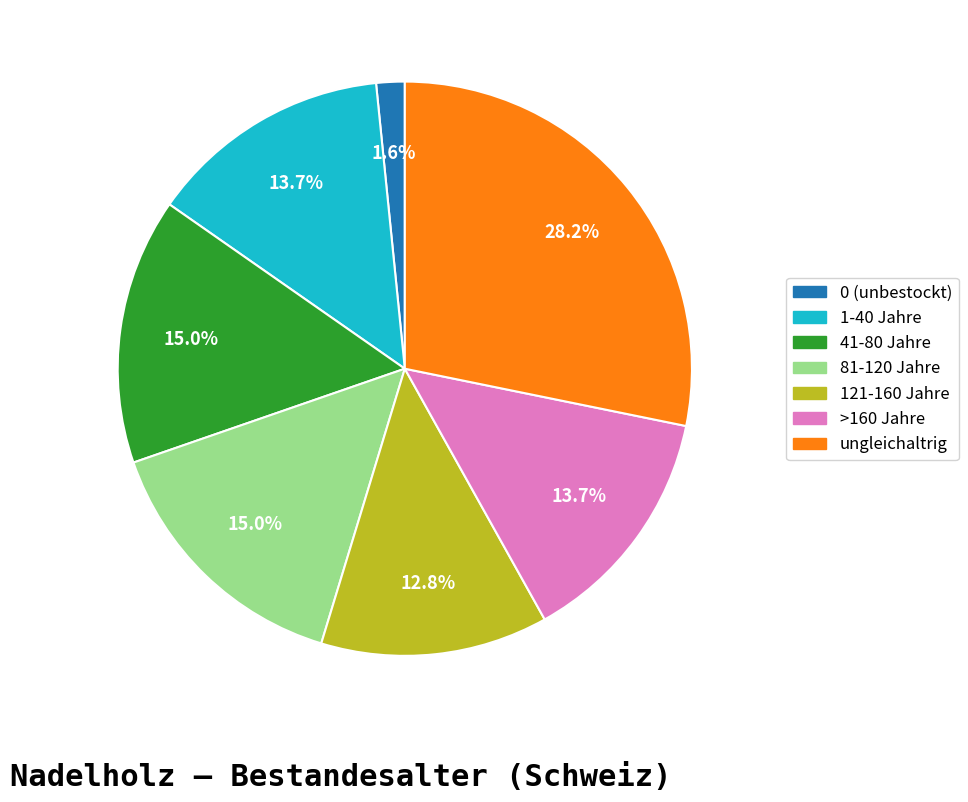

What is the largest slice in the pie chart?

ungleichaltrig